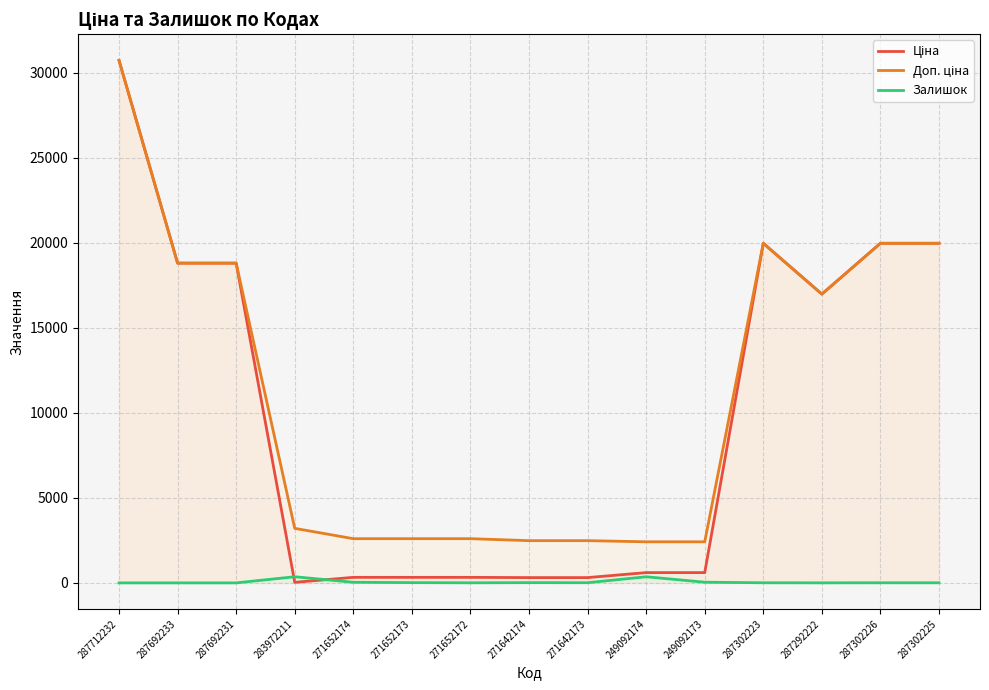

What is the difference between the Залишок values at 249092174 and 271642173?

349.0